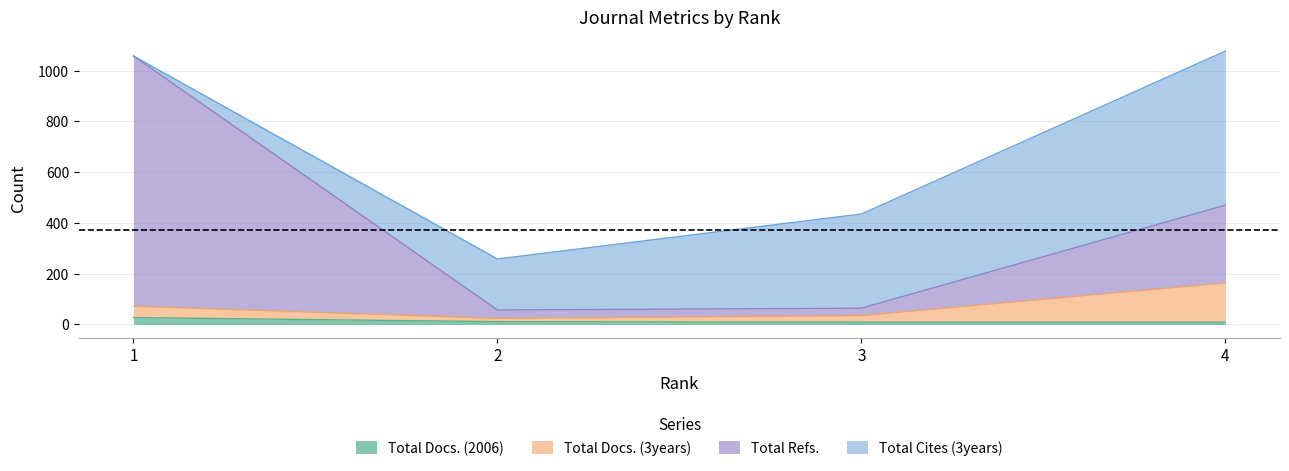

What is the smallest value displayed?

9